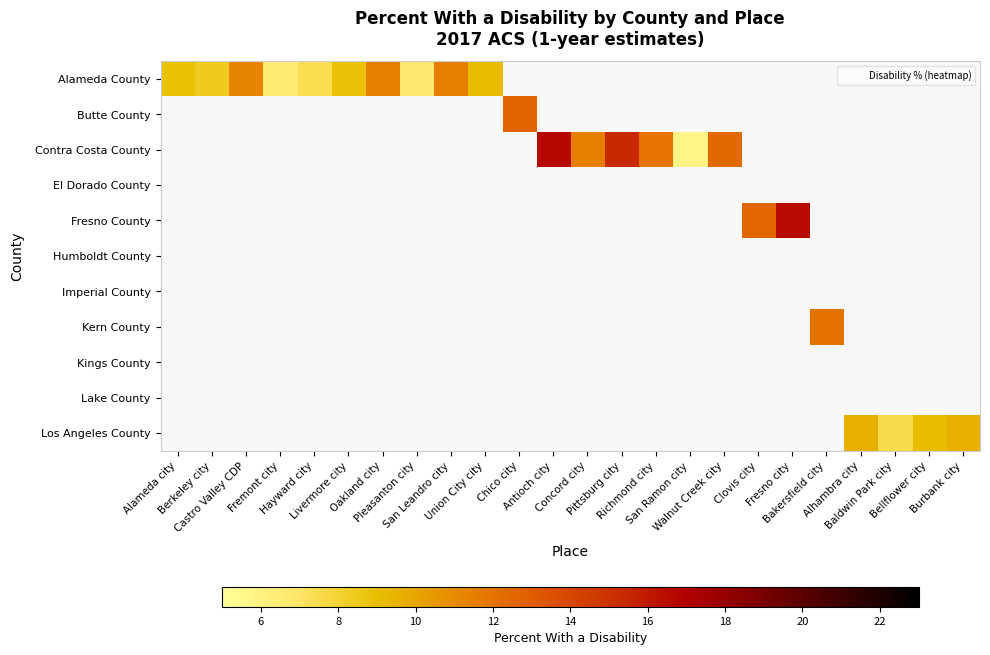

At how many categories does at least one series exceed 9?

16